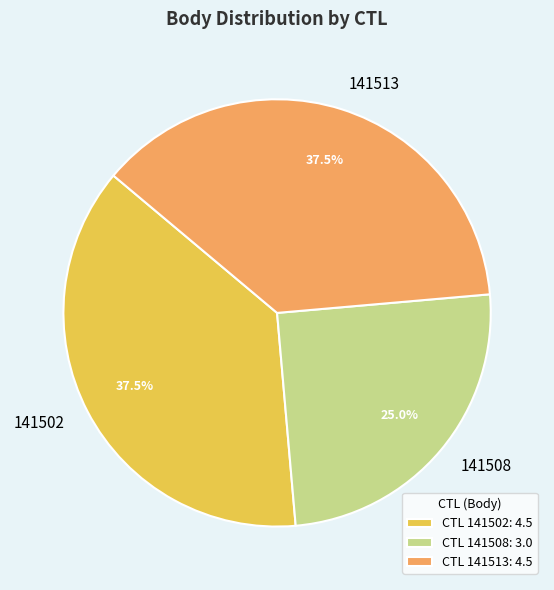

Is there any slice that represents more than half of the pie?

No